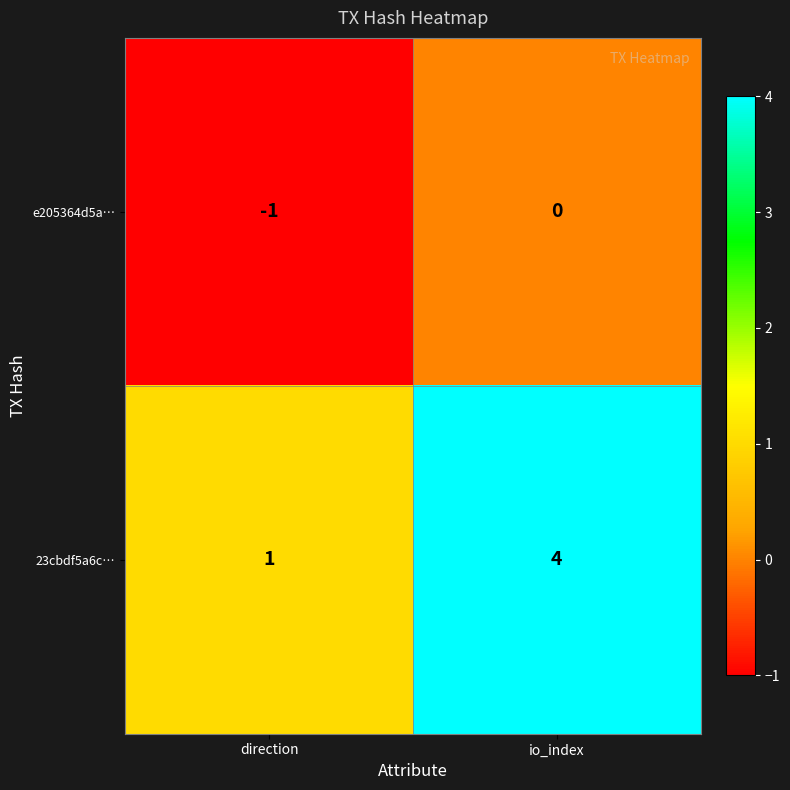

Which series has the widest spread of values?

23cbdf5a6c…